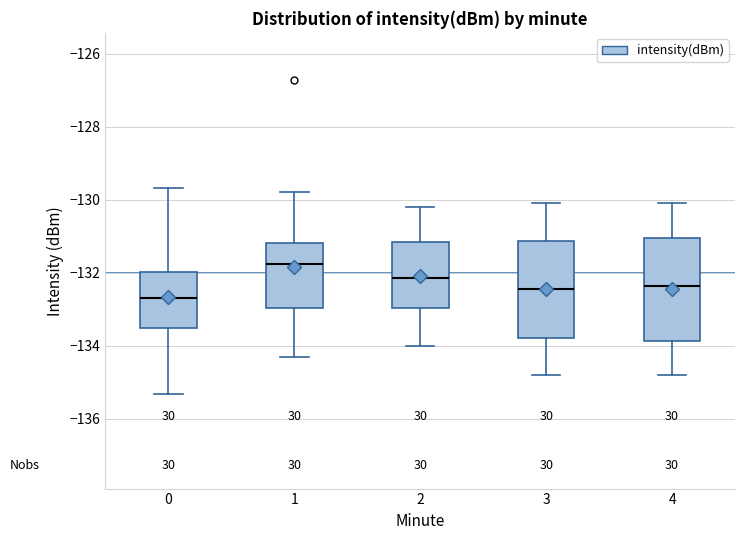

Reading left to right, read every box against the y-axis: the position of its median line, the range the box covers, and the ends of its whiskers. The values are not printed on the chart, so give them approximately, as read against the axis.

0: median -132.6, box -133.6 to -132.0, whiskers -135.4 to -129.6
1: median -131.8, box -133.0 to -131.2, whiskers -134.4 to -129.8
2: median -132.2, box -133.0 to -131.2, whiskers -134.0 to -130.2
3: median -132.4, box -133.8 to -131.2, whiskers -134.8 to -130.0
4: median -132.4, box -133.8 to -131.0, whiskers -134.8 to -130.0